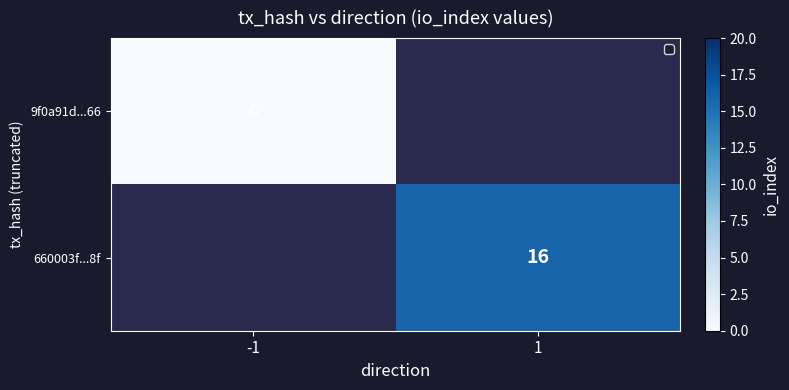

Is it true that 660003f...8f equals 11 at 1?

False